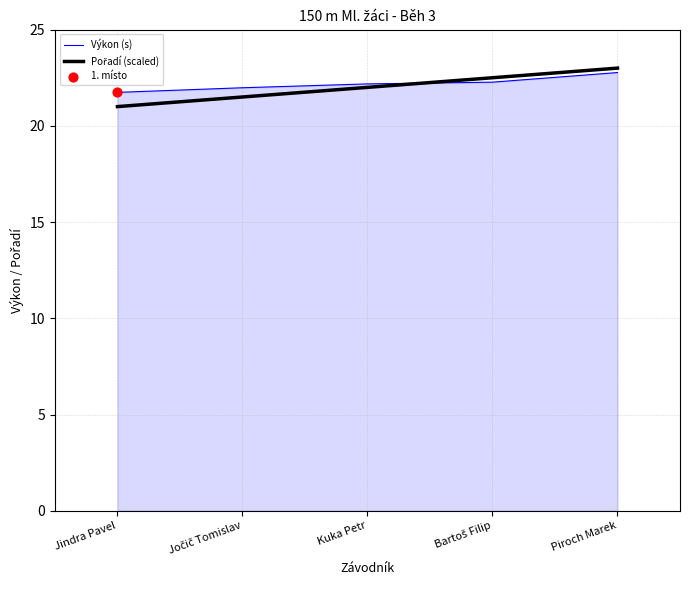

What is the total value across all series at Jindra Pavel?

42.7